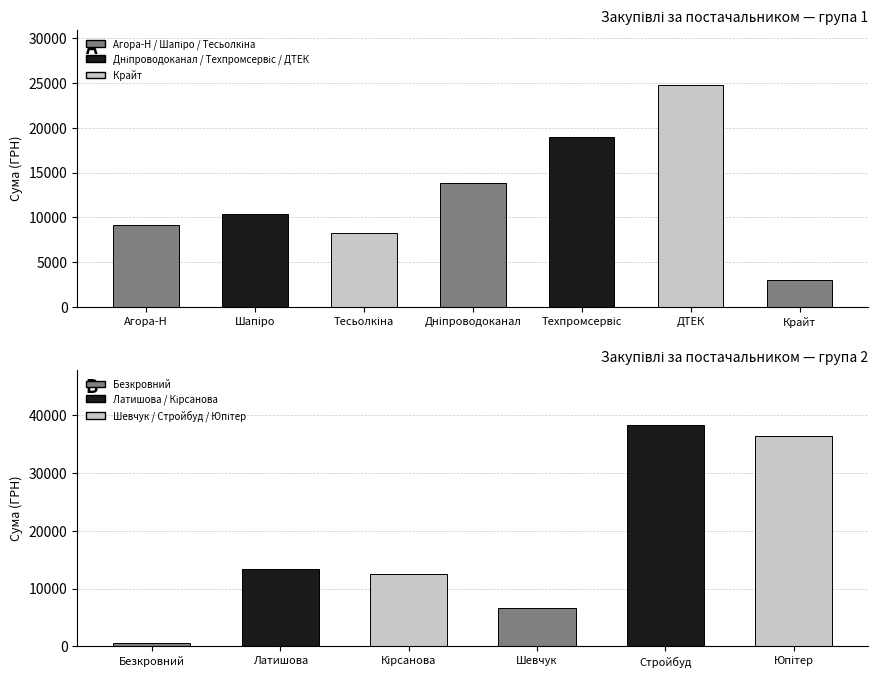

List the labels in order of value, largest first.

ТОВ "Стройбуд 2015", ПП "Юпітер буд плюс" , ПАТ "ДТЕК Дніпрообленерго", ТОВ "Техпромсервіс", КП "Дніпроводоканал", ФОП "Латишова Д.М.", ФОП "Кірсанова Я.С.", ФОП "Шапіро І.О.", ТОВ "Агора-Н", ФОП "Тесьолкіна І.Ю.", ФОП "Шевчук Т.С.", ТОВ "Крайт", ФОП "Безкровний В.А."